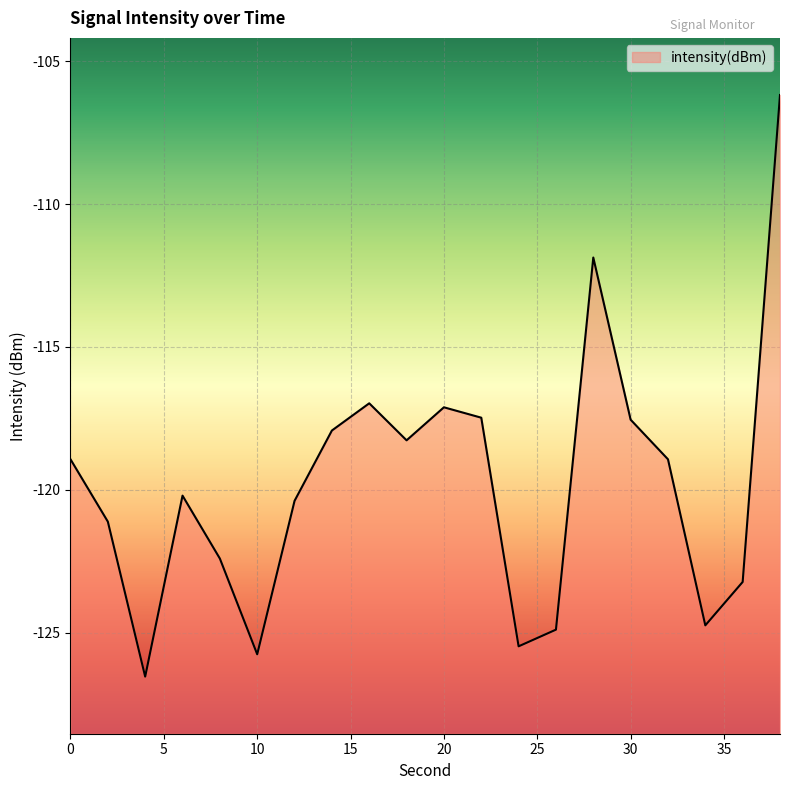

How many data points are above -118?

7